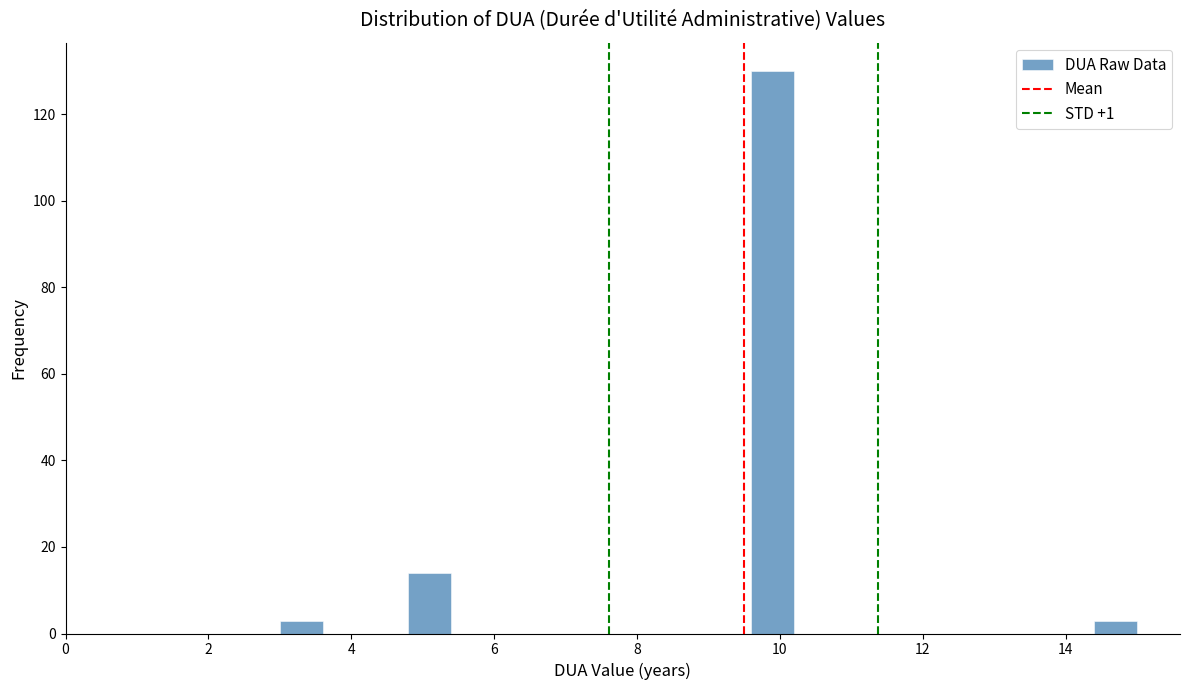

Read against the x-axis, roughly where is the centre of the tallest bar?

10.0